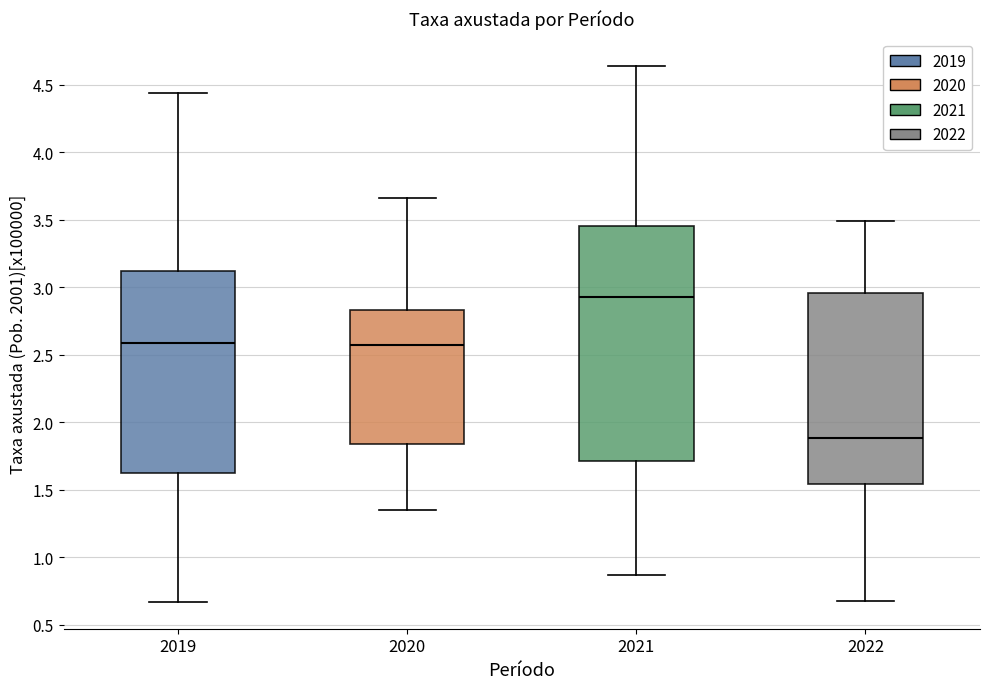

Reading left to right, transcribe this box plot: for each box, give where its median line is, the range the box spans, and where its two whiskers end, as read against the y-axis. The values are not printed on the chart, so give them approximately, as read against the axis.

2019: median 2.60, box 1.65 to 3.10, whiskers 0.65 to 4.45
2020: median 2.60, box 1.85 to 2.85, whiskers 1.35 to 3.65
2021: median 2.95, box 1.70 to 3.45, whiskers 0.85 to 4.65
2022: median 1.90, box 1.55 to 2.95, whiskers 0.70 to 3.50